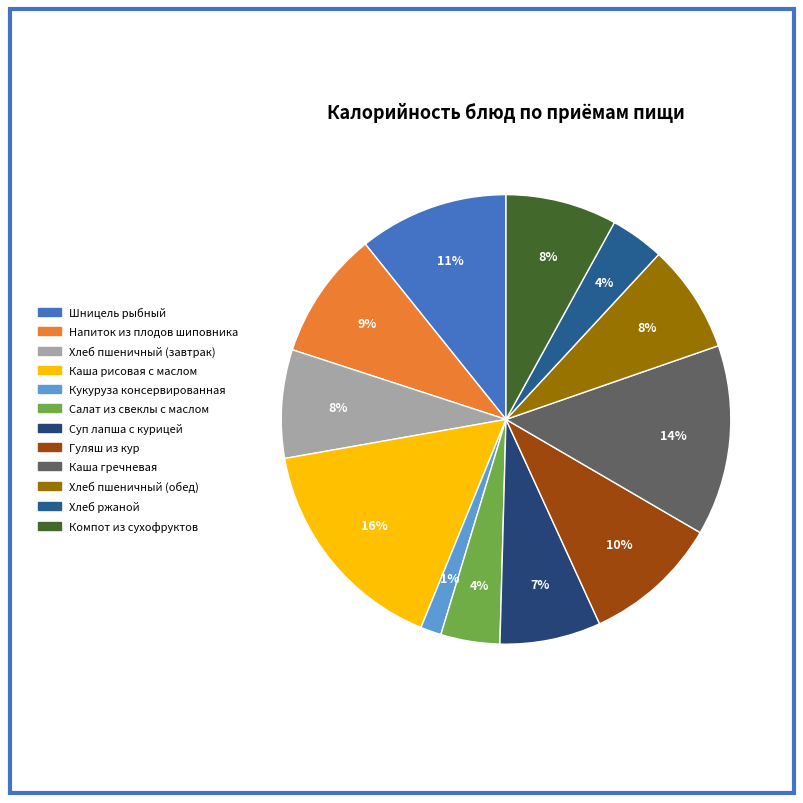

The Кукуруза консервированная slice represents 16% of the pie. True or false?

False